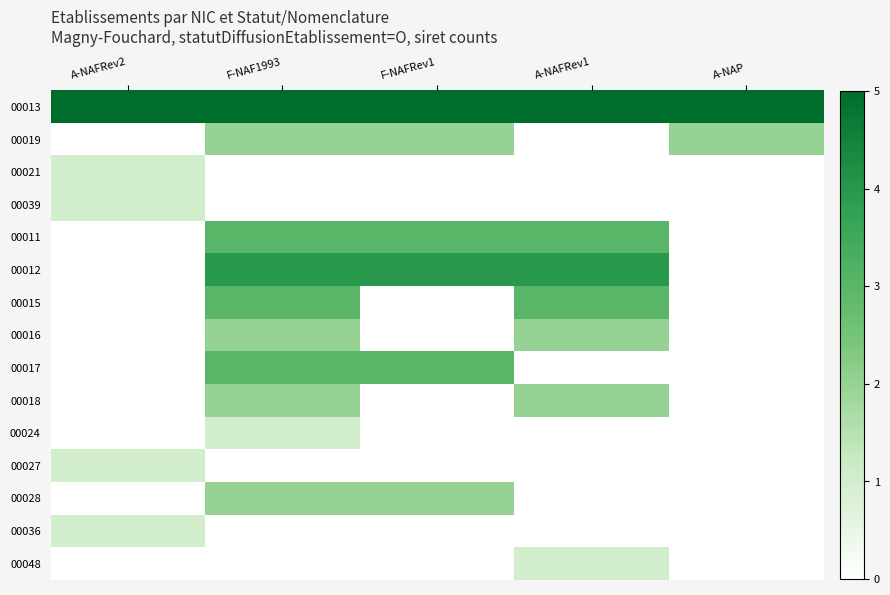

Between A-NAFRev1 and A-NAP, which is larger?

A-NAFRev1